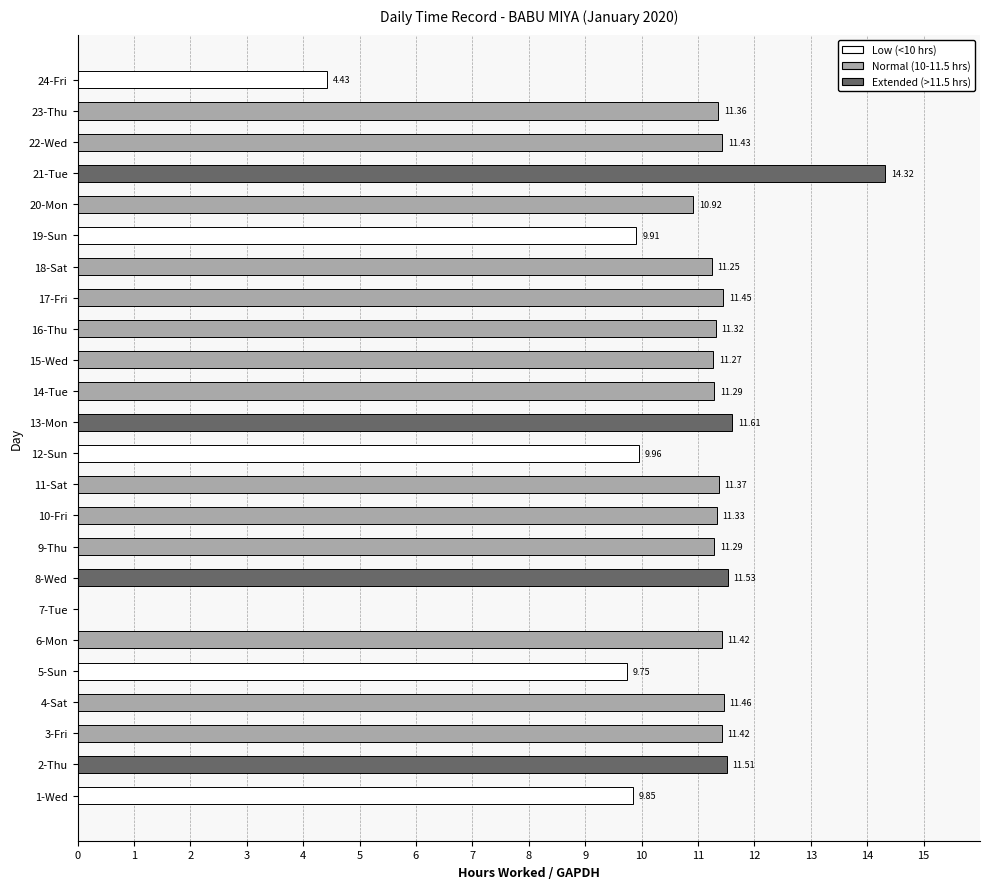

Which has a higher value, 21-Tue or 6-Mon?

21-Tue